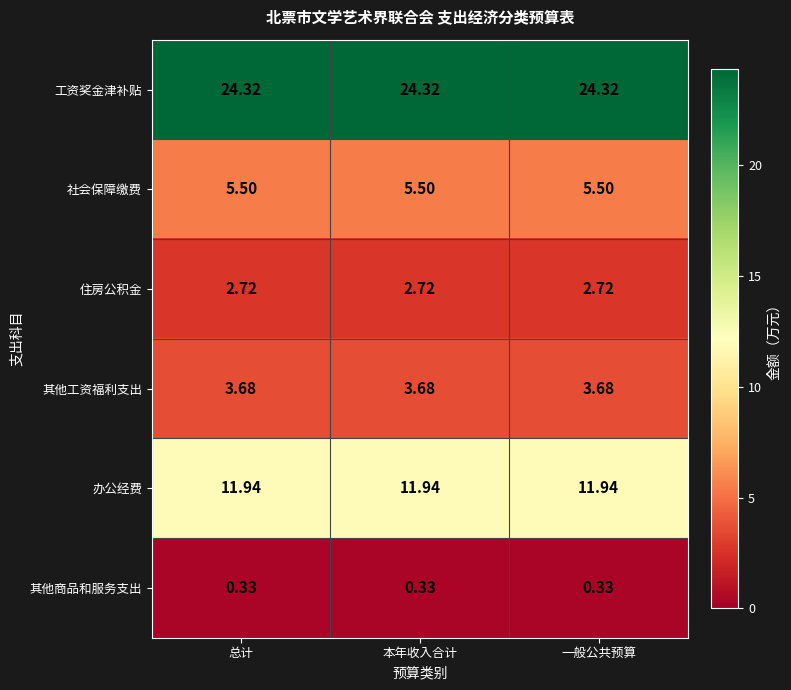

What is the total value across all series at 本年收入合计?

48.5